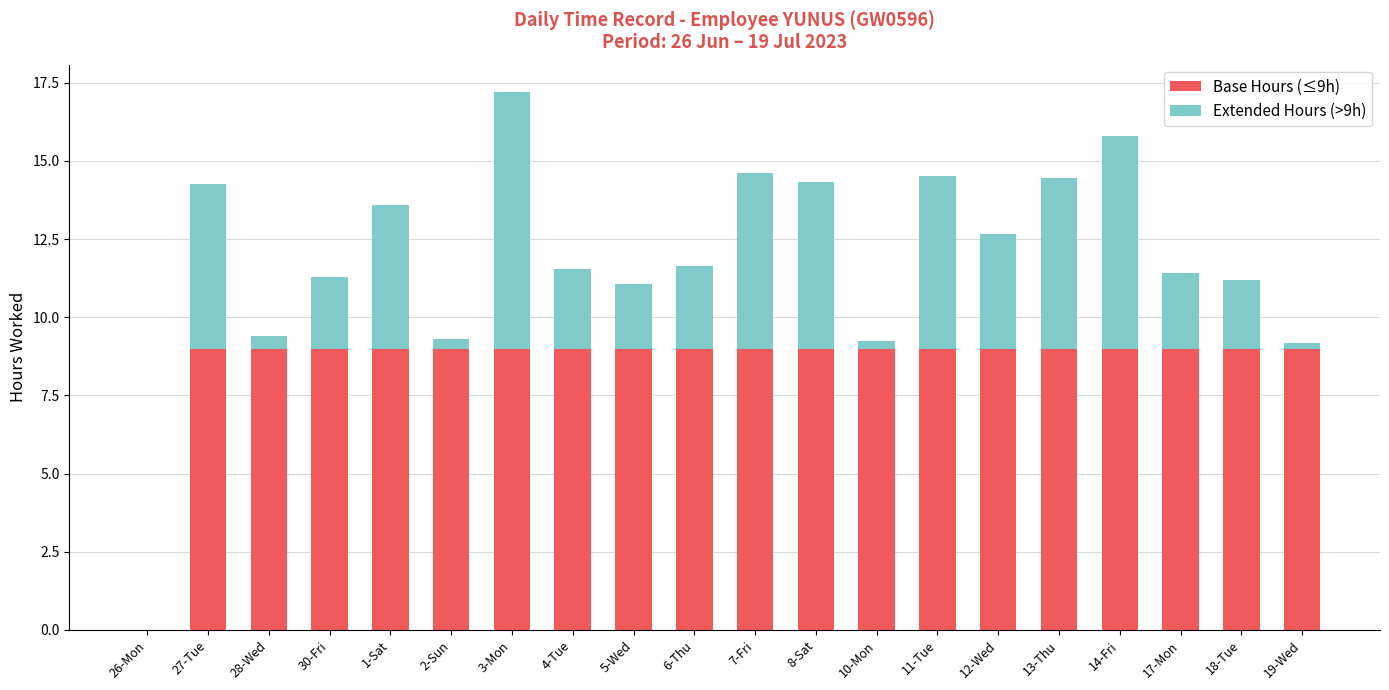

What is the maximum value for Base Hours (≤9h)?

9.0